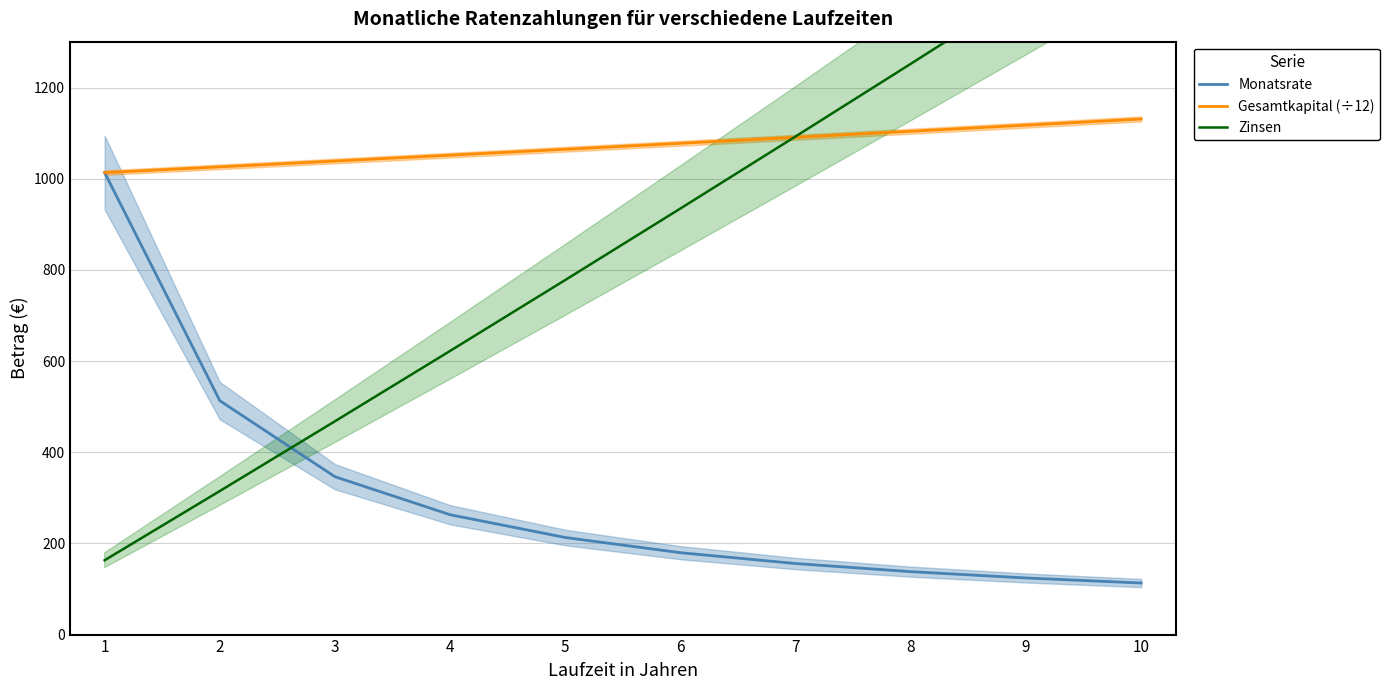

Between which two adjacent categories do Gesamtkapital (÷12) and Zinsen first intersect?

6 and 7